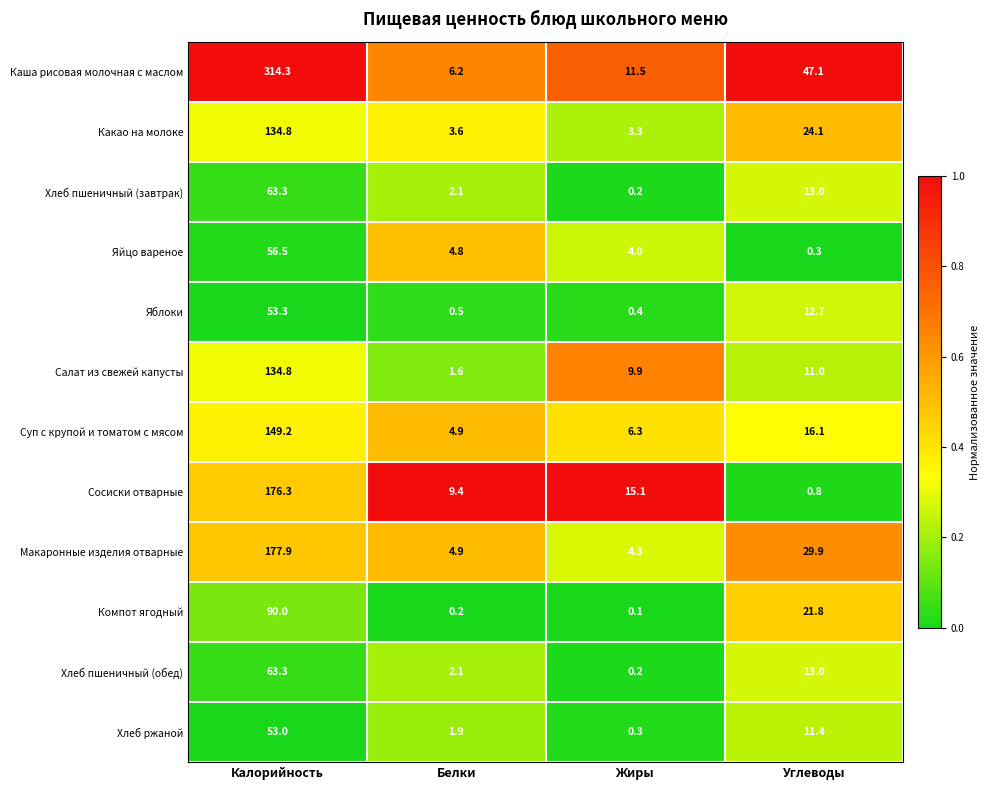

What is the spread (max minus min) of values at Белки?

9.2